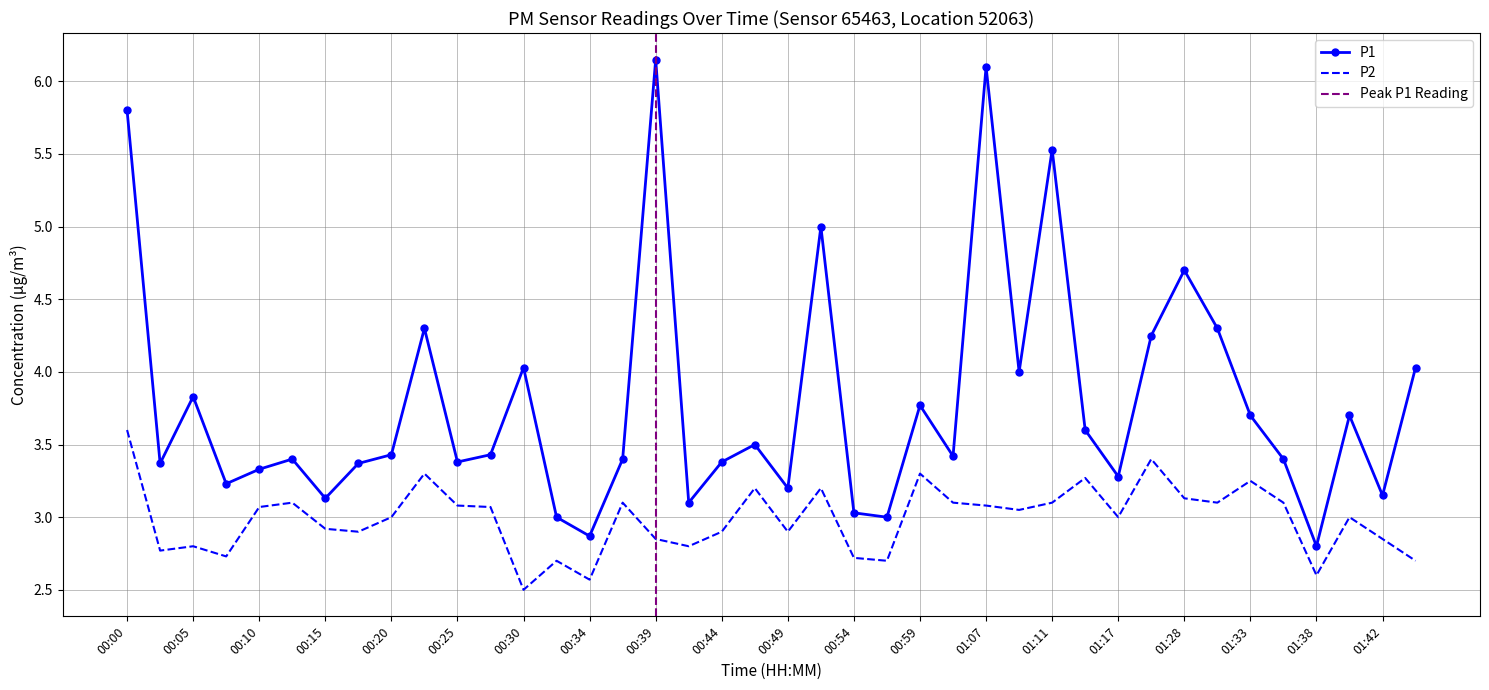

Reading left to right, transcribe all the data shown in this chart.

P1: 5.8	3.4	3.8	3.2	3.3	3.4	3.1	3.4	3.4	4.3	3.4	3.4	4.0	3.0	2.9	3.4	6.2	3.1	3.4	3.5	3.2	5.0	3.0	3.0	3.8	3.4	6.1	4.0	5.5	3.6	3.3	4.2	4.7	4.3	3.7	3.4	2.8	3.7	3.1	4.0
P2: 3.6	2.8	2.8	2.7	3.1	3.1	2.9	2.9	3.0	3.3	3.1	3.1	2.5	2.7	2.6	3.1	2.9	2.8	2.9	3.2	2.9	3.2	2.7	2.7	3.3	3.1	3.1	3.0	3.1	3.3	3.0	3.4	3.1	3.1	3.2	3.1	2.6	3.0	2.9	2.7